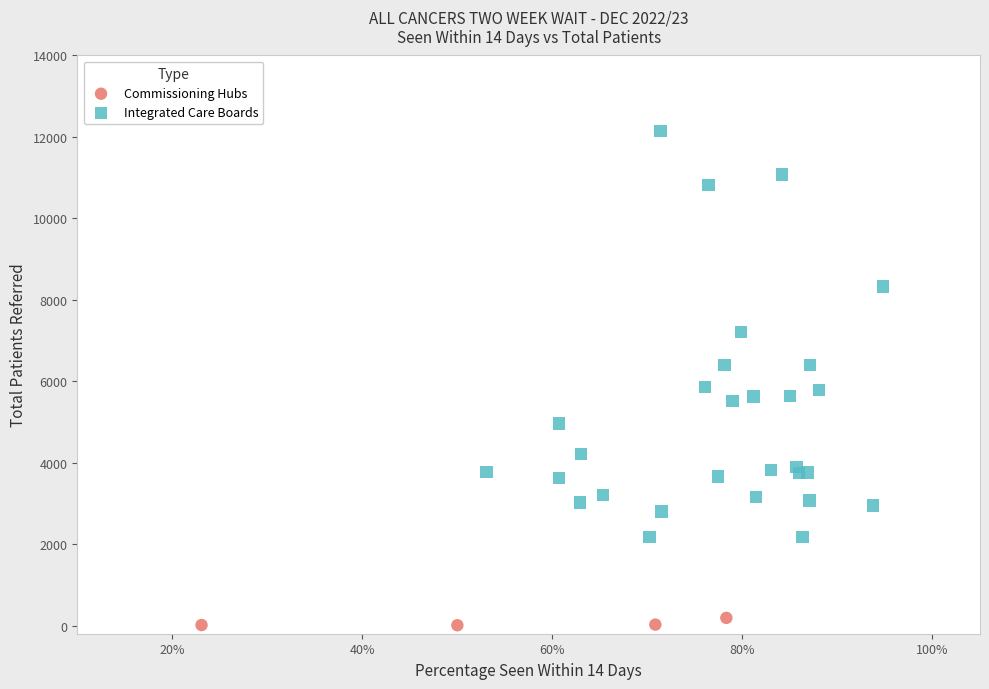

Which series reaches the maximum Y coordinate?

Integrated Care Boards